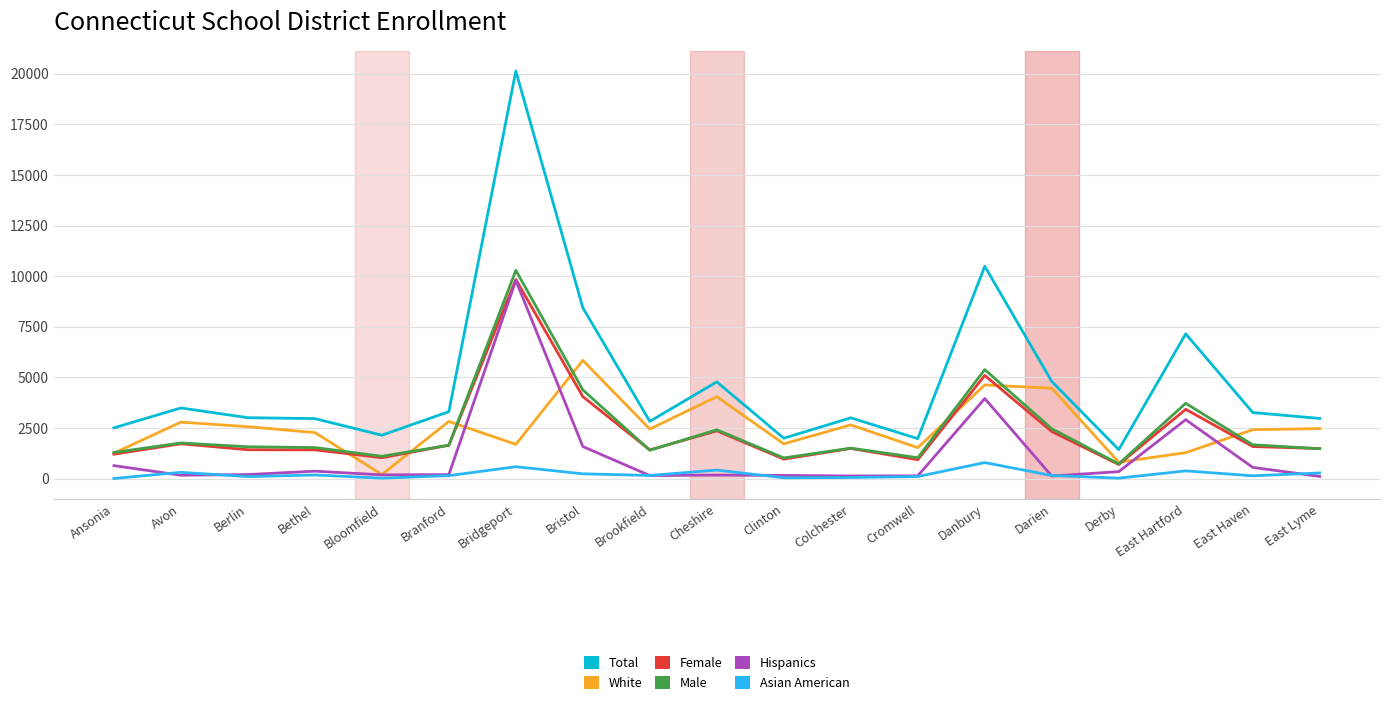

True or false: Asian American and Male cross at least once.

False